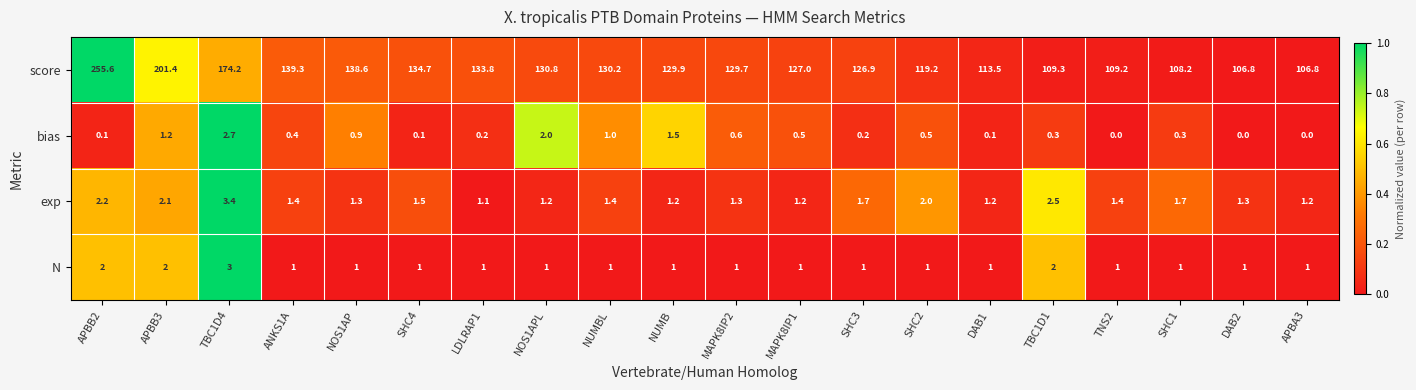

How many distinct data groups are displayed?

4